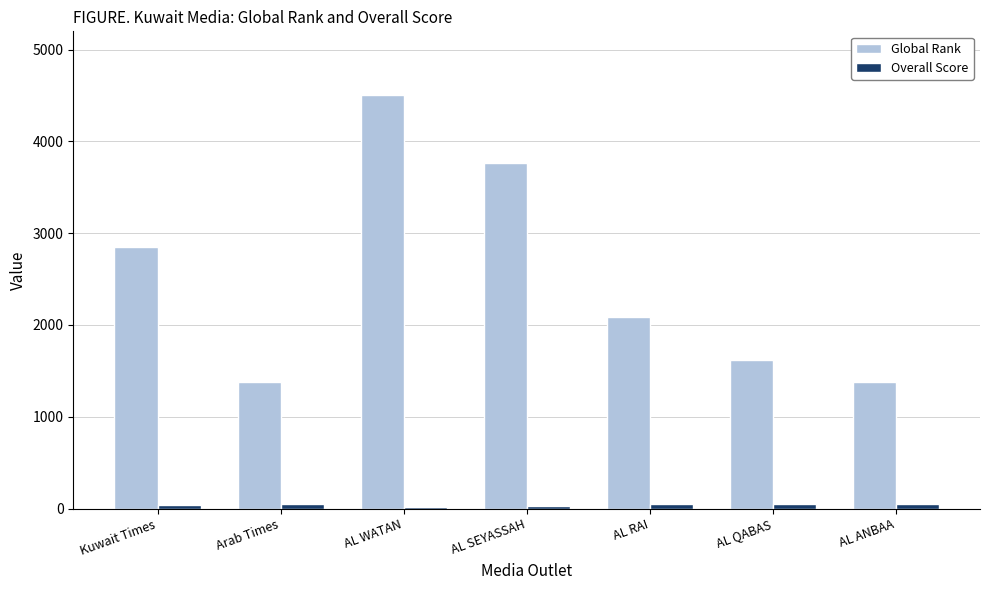

The Overall Score series shows 45.8 at AL RAI. True or false?

True